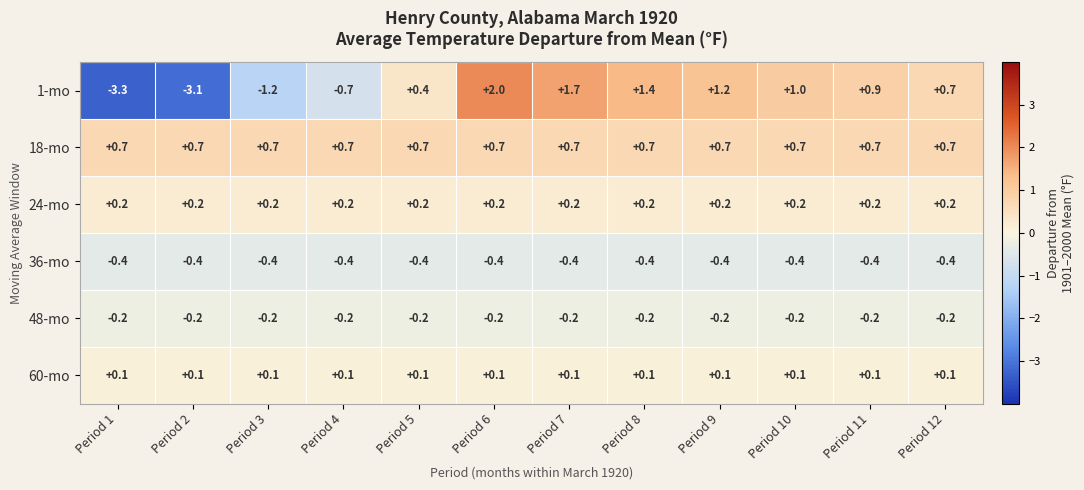

What is the sum of all 18-mo values?

8.4